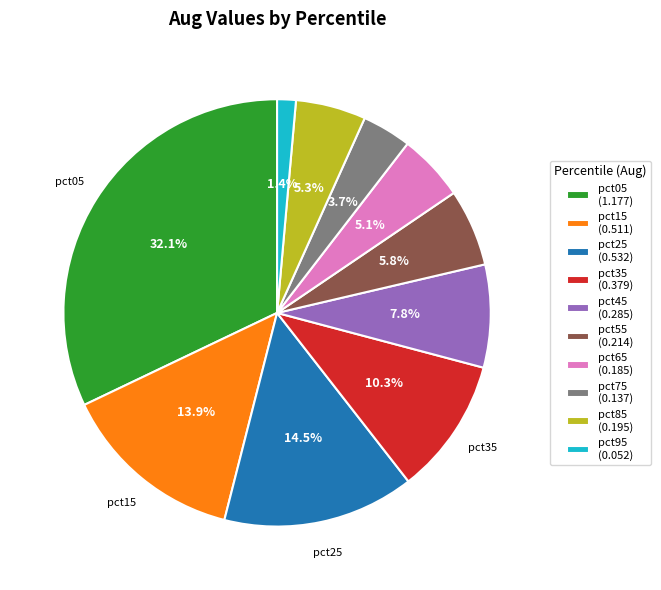

Is there any slice that represents more than half of the pie?

No